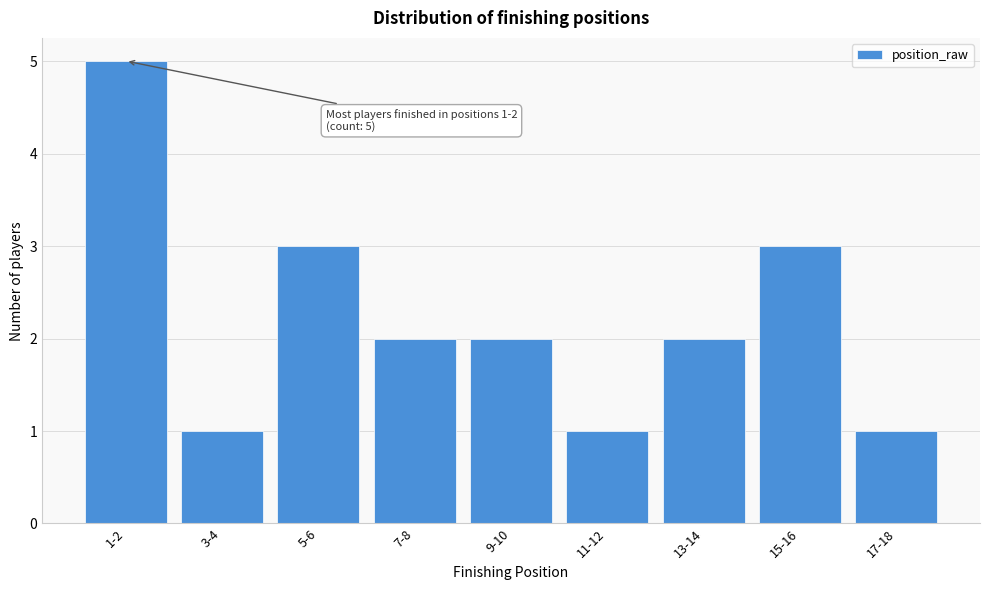

Reading right to left, what are all the values shown in this chart?

1	3	2	1	2	2	3	1	5